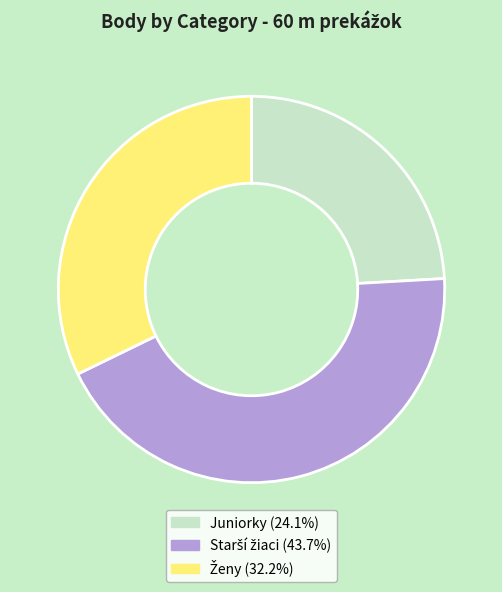

Is there any slice that represents more than half of the pie?

No